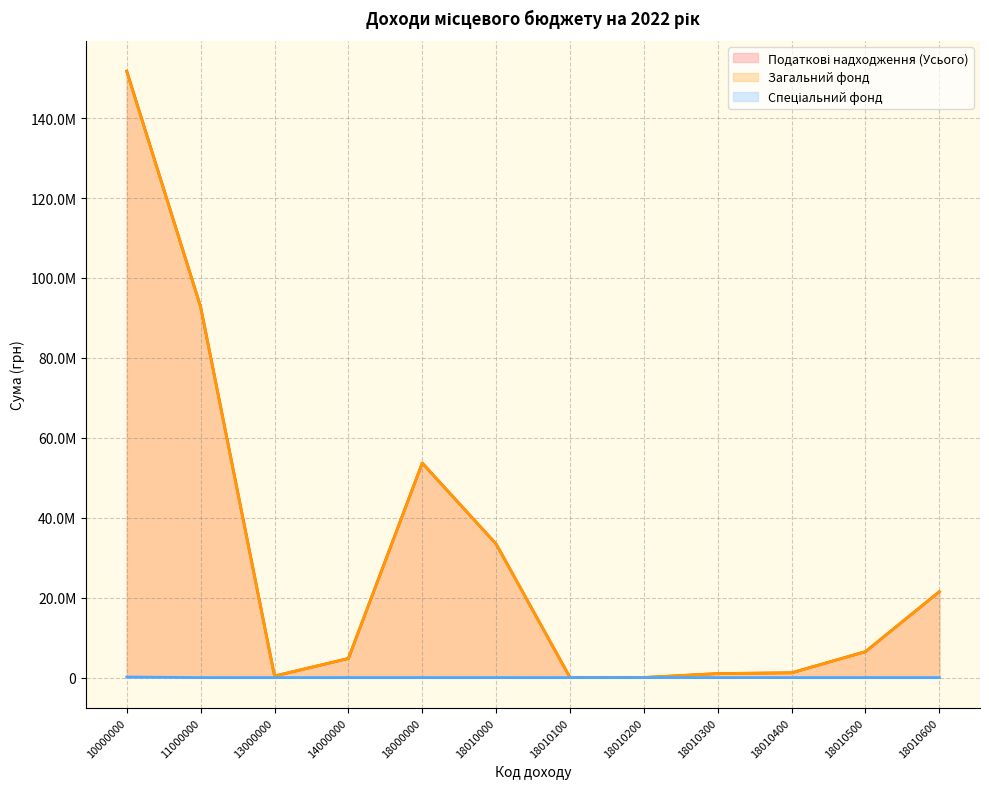

True or false: Податкові надходження (Усього) has more than 1 points higher than both neighbors.

False